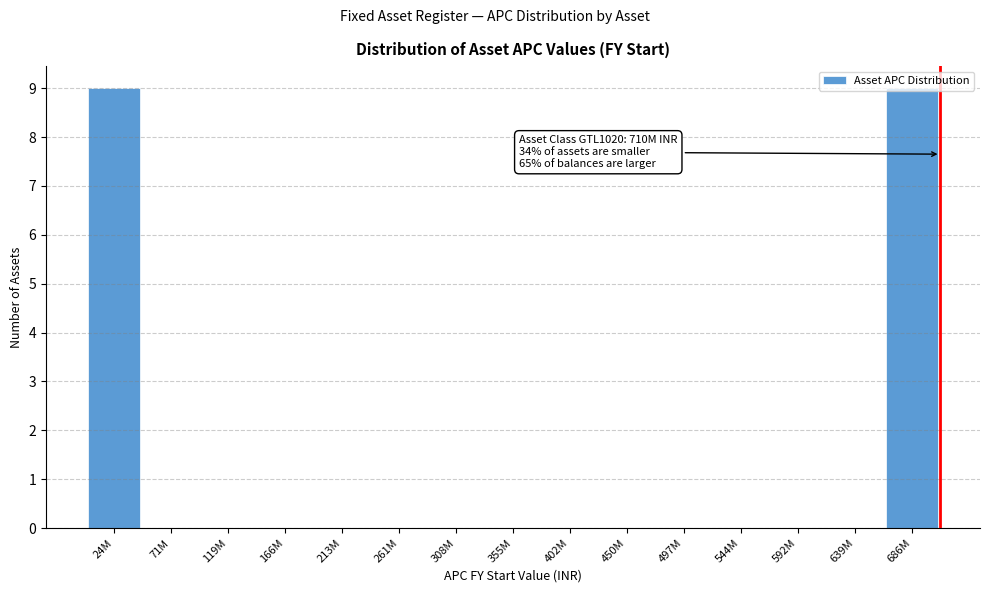

The value at 686M is 9. True or false?

True